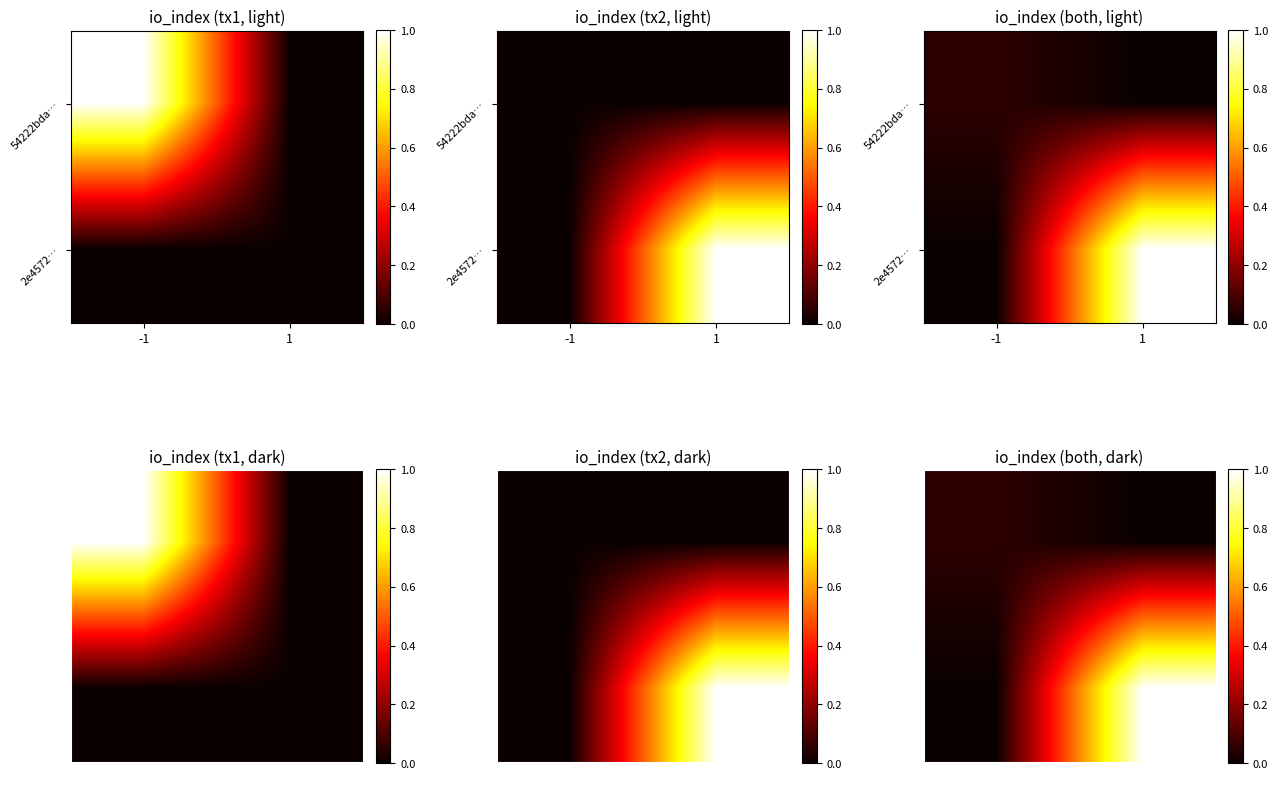

What is the difference between the highest and lowest values at -1?

0.1